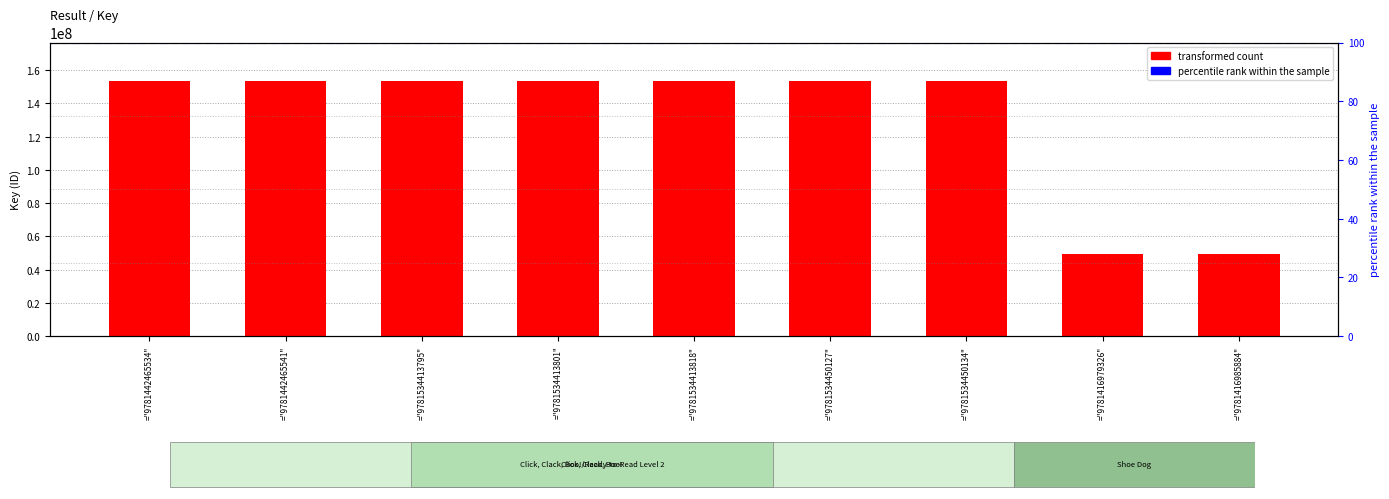

How many data points are less than 153674982?

2